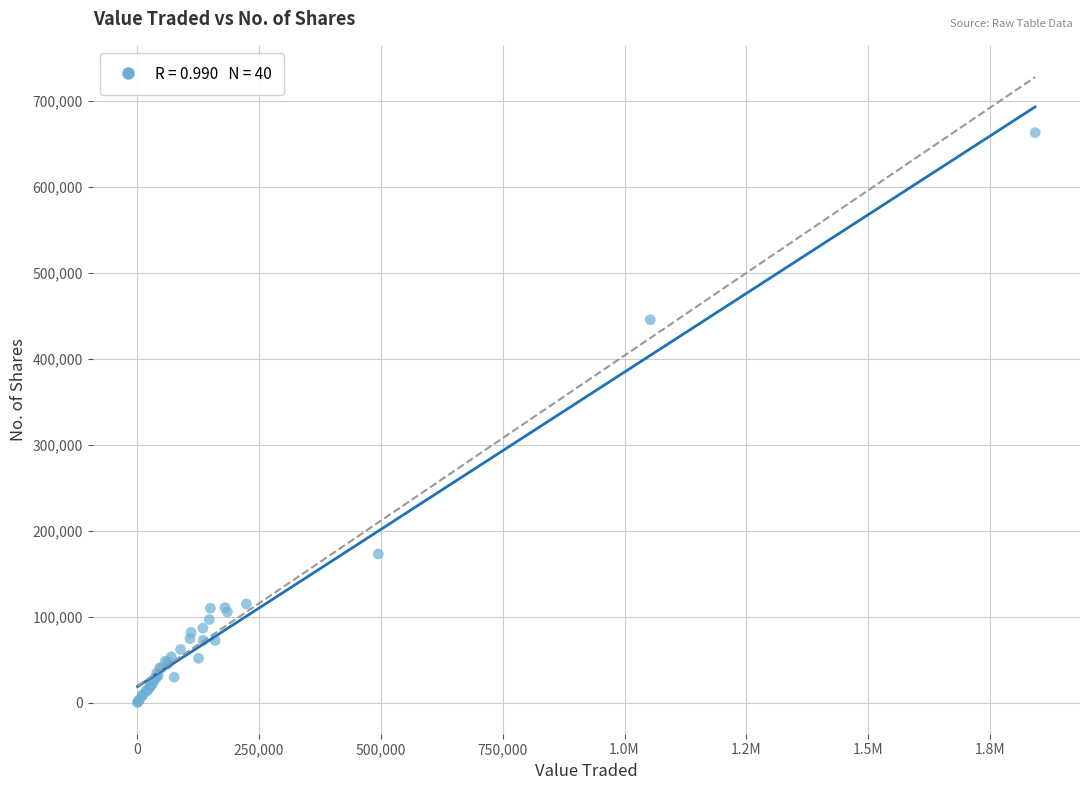

What Y value in the scatter plot is closest to 331723?

445548